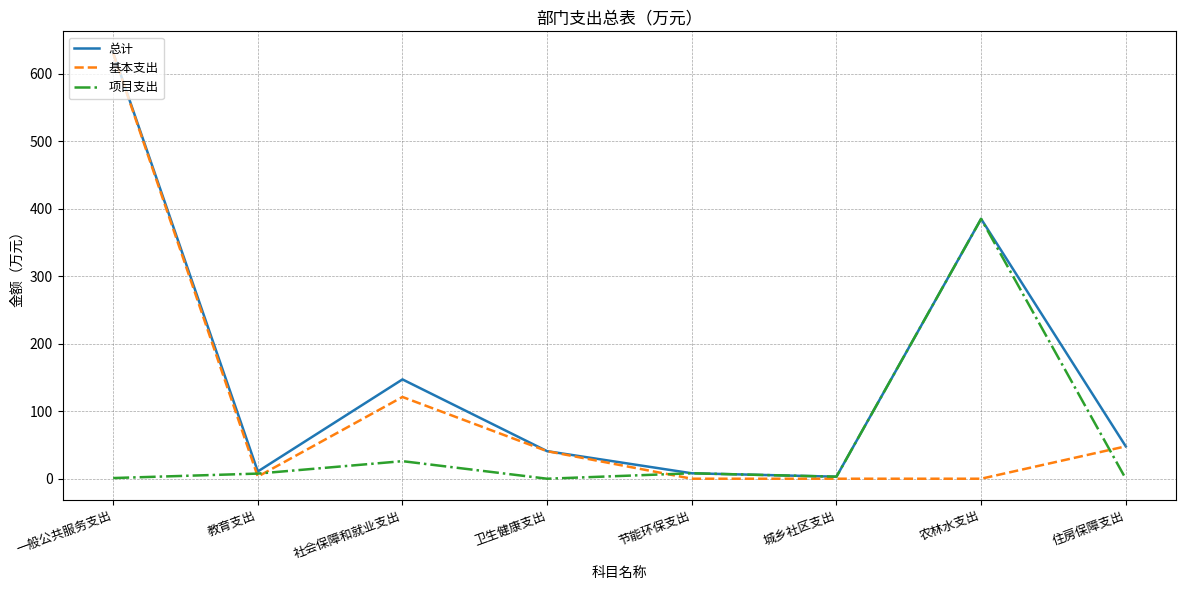

At which category is the sum across all series the highest?

一般公共服务支出